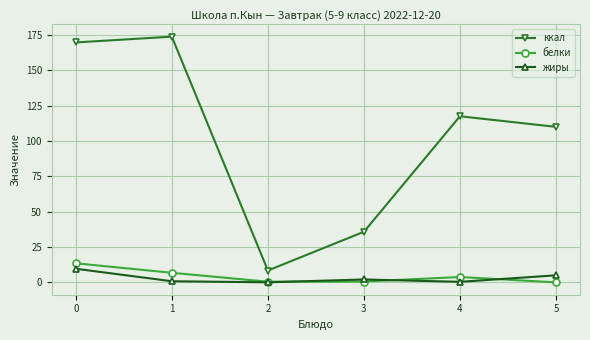

What are all the series names shown in the legend?

ккал, белки, жиры